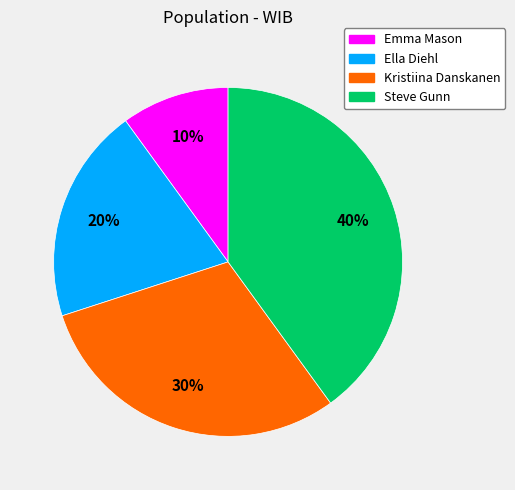

How many slices are in this pie chart?

4